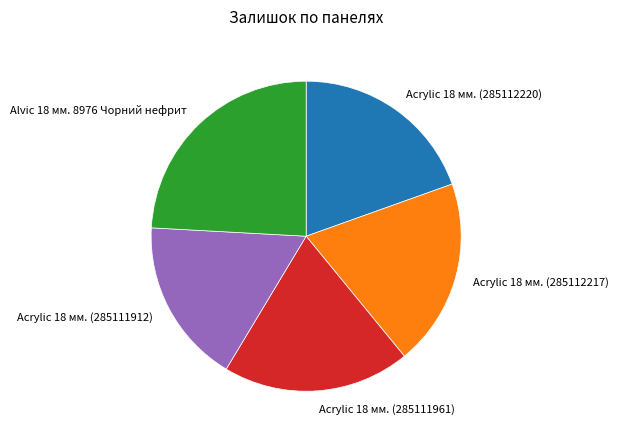

Approximately how many times larger is the value at Acrylic 18 мм. (285112220) compared to Acrylic 18 мм. (285112217)?

1.0